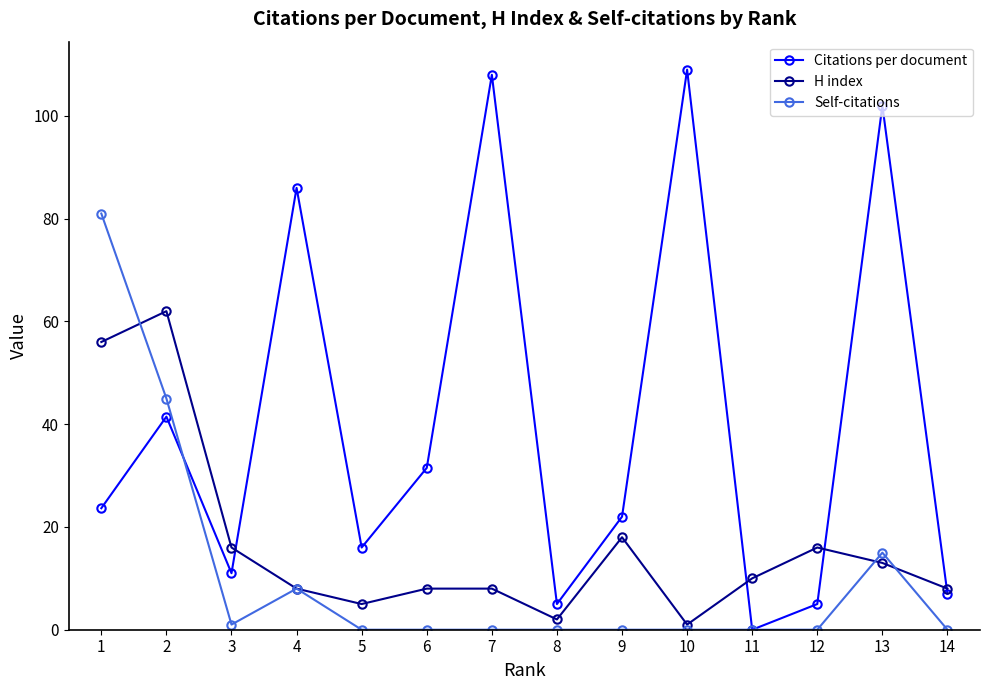

In H index, how many points are lower than both neighbors (excluding endpoints)?

3